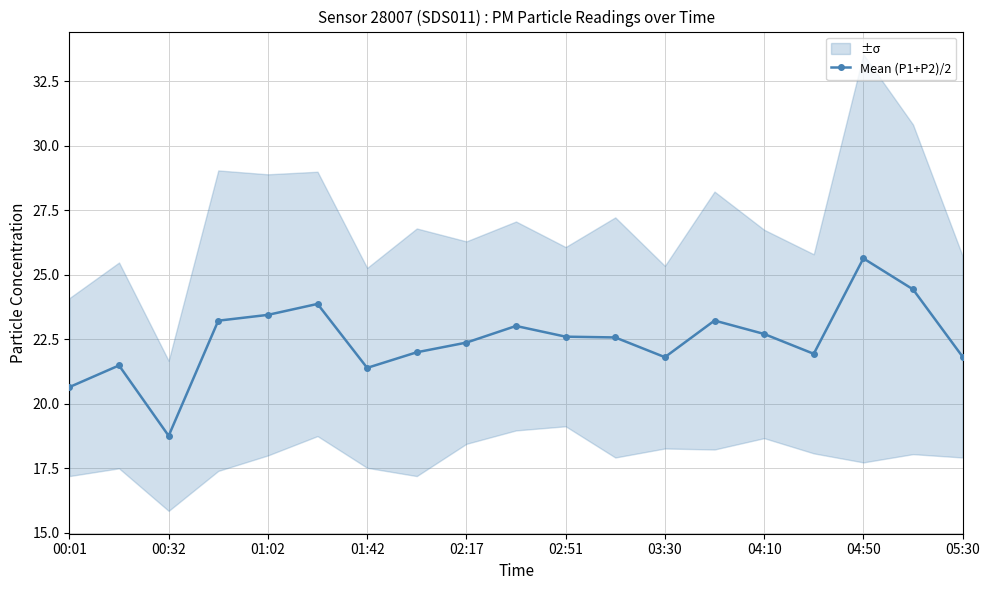

What is the minimum value for Mean (P1+P2)/2?

18.8